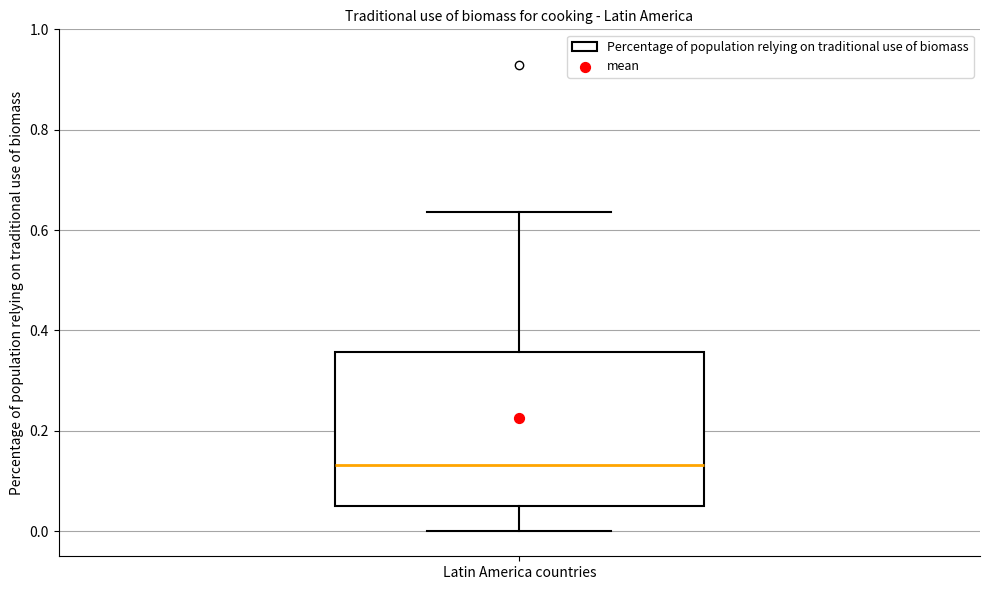

Transcribe this box plot: give where the median line is, the range the box spans, and where the two whiskers end, as read against the y-axis. The values are not printed on the chart, so give them approximately, as read against the axis.

median 0.14, box 0.06 to 0.36, whiskers 0.00 to 0.64